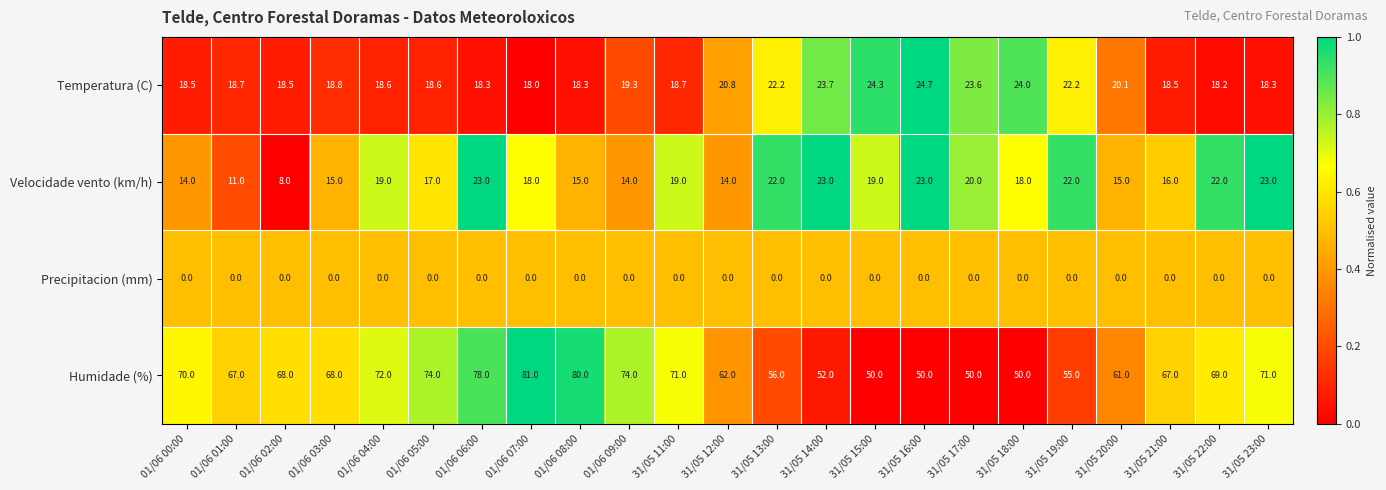

Is the value of Velocidade vento (km/h) at 31/05 13:00 greater than the value of Temperatura (C) at 01/06 09:00?

Yes